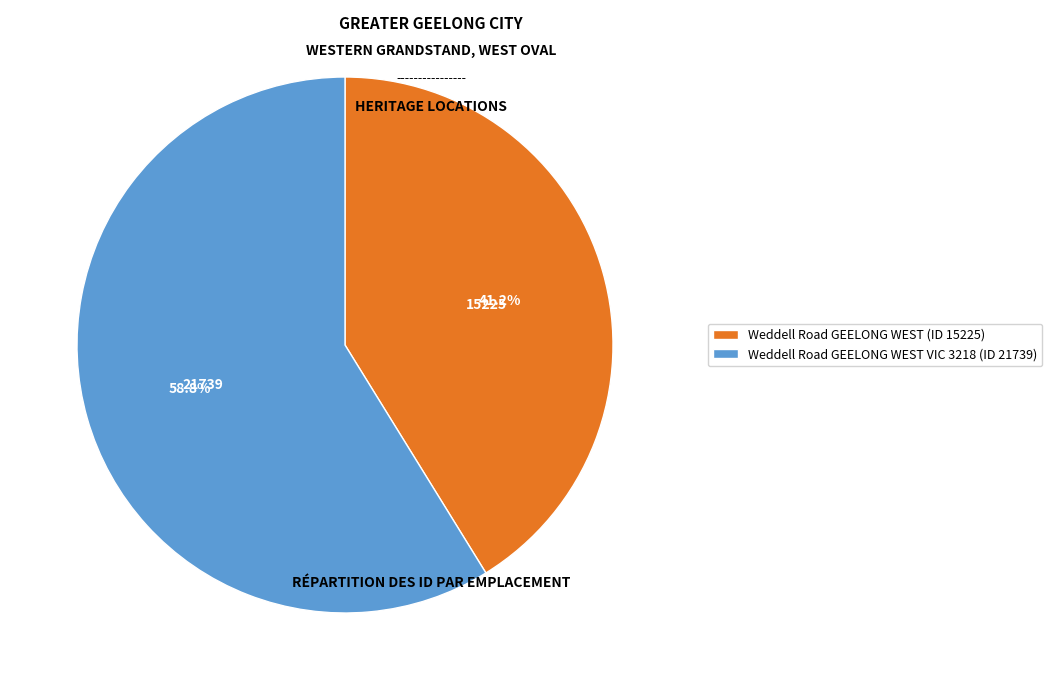

To the nearest percent, what is the difference between the largest and smallest slice percentages?

18%